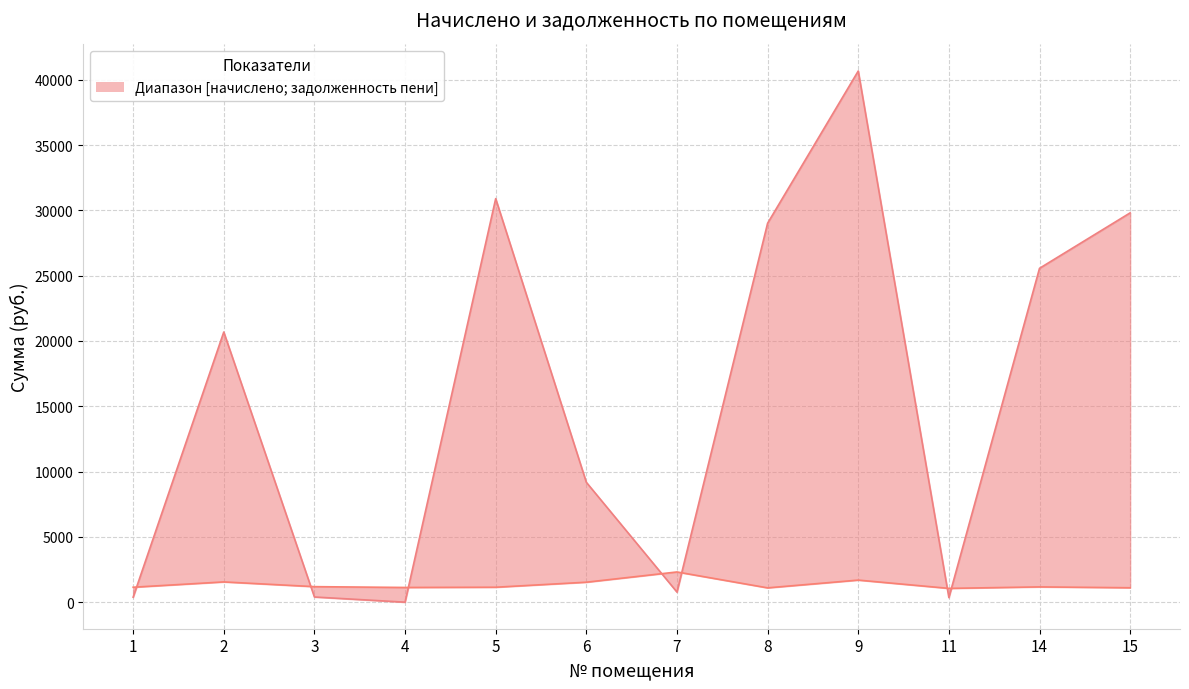

Is it true that col_4 (начислено) equals 1560.5 at 5?

False